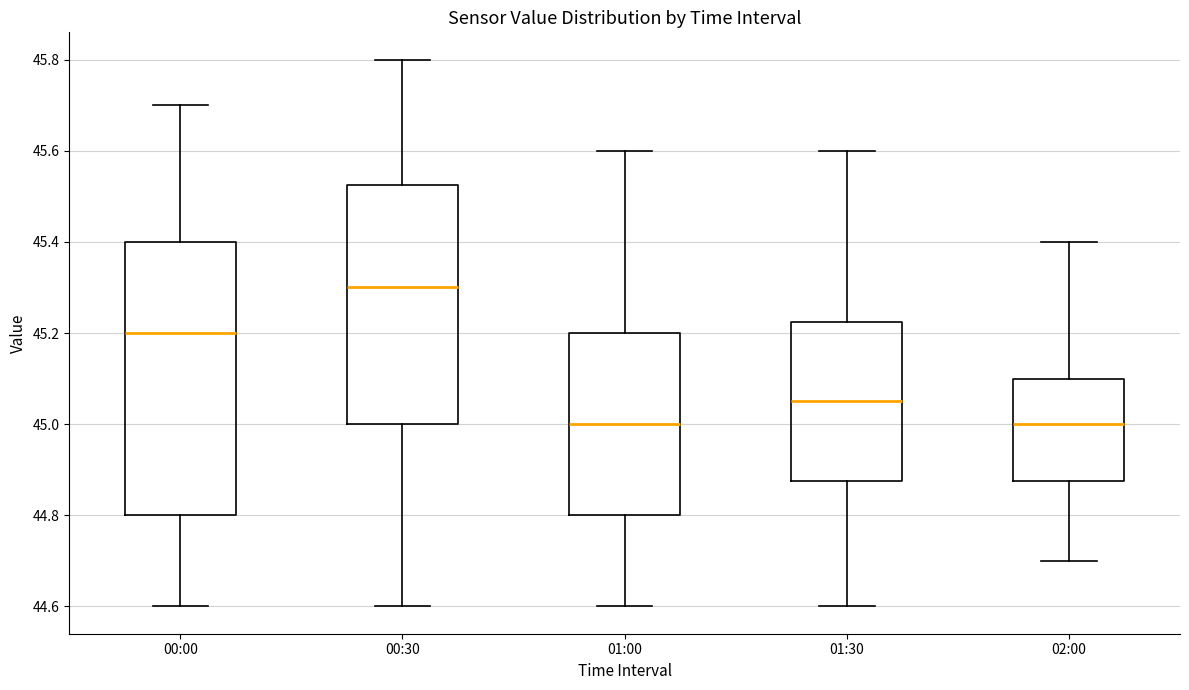

Reading left to right, transcribe this box plot: for each box, give where its median line is, the range the box spans, and where its two whiskers end, as read against the y-axis. The values are not printed on the chart, so give them approximately, as read against the axis.

00:00: median 45.20, box 44.80 to 45.40, whiskers 44.60 to 45.70
00:30: median 45.30, box 45.00 to 45.52, whiskers 44.60 to 45.80
01:00: median 45.00, box 44.80 to 45.20, whiskers 44.60 to 45.60
01:30: median 45.06, box 44.88 to 45.22, whiskers 44.60 to 45.60
02:00: median 45.00, box 44.88 to 45.10, whiskers 44.70 to 45.40